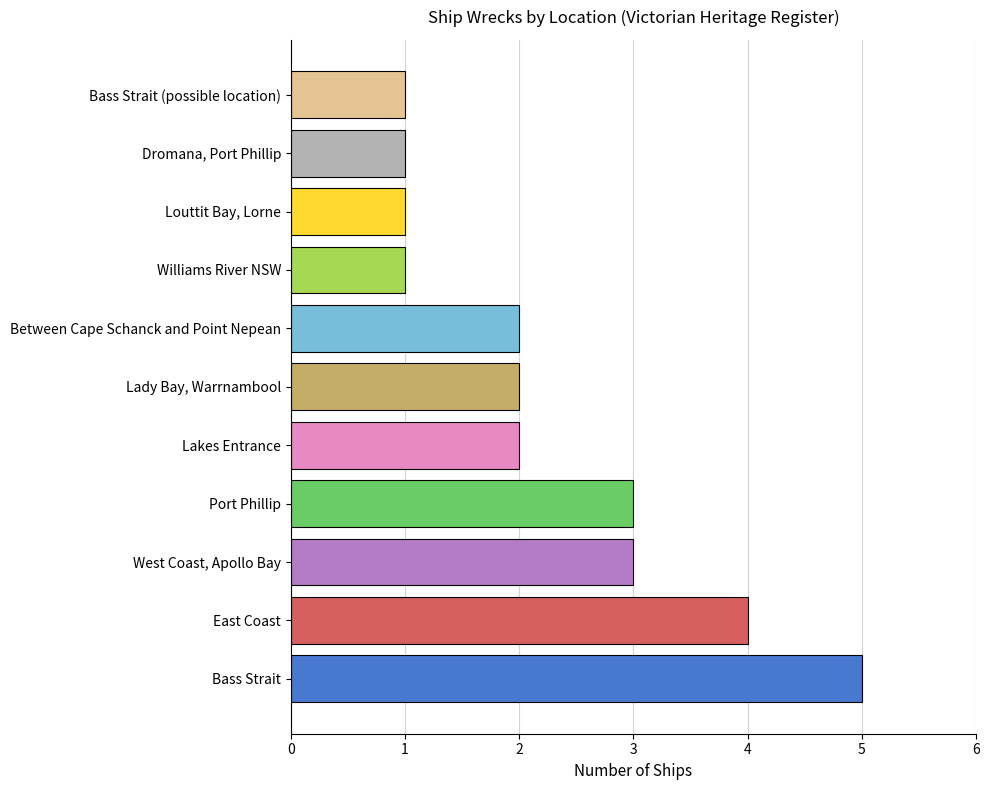

How many distinct data groups are displayed?

1